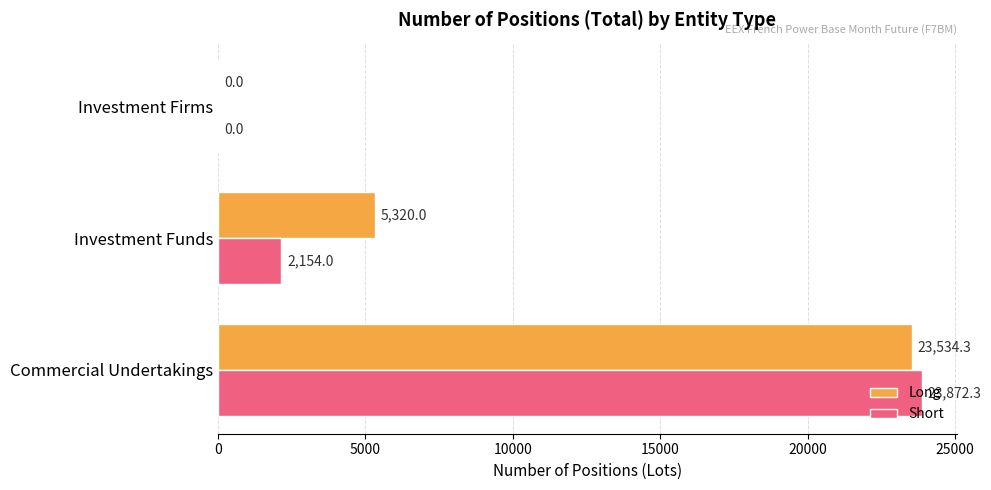

Between Investment Funds and Investment Firms, which series saw the biggest shift?

Long